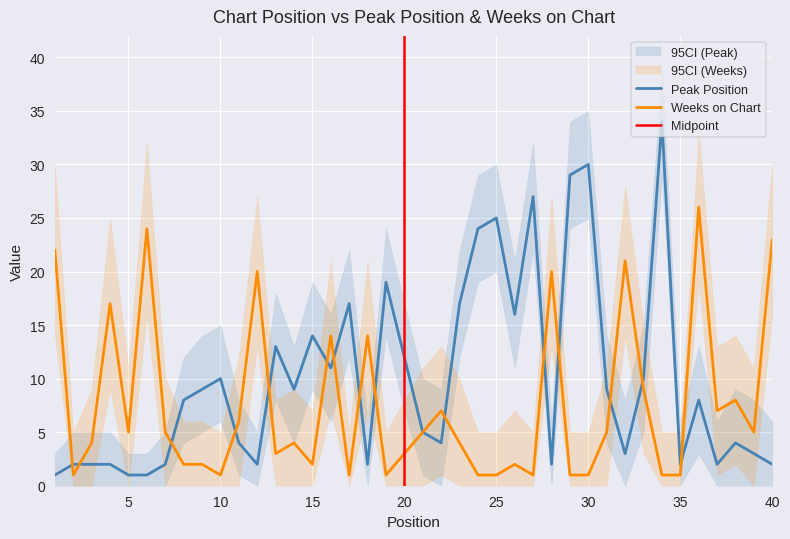

Where do Weeks on Chart and Peak Position first cross each other?

1 and 2